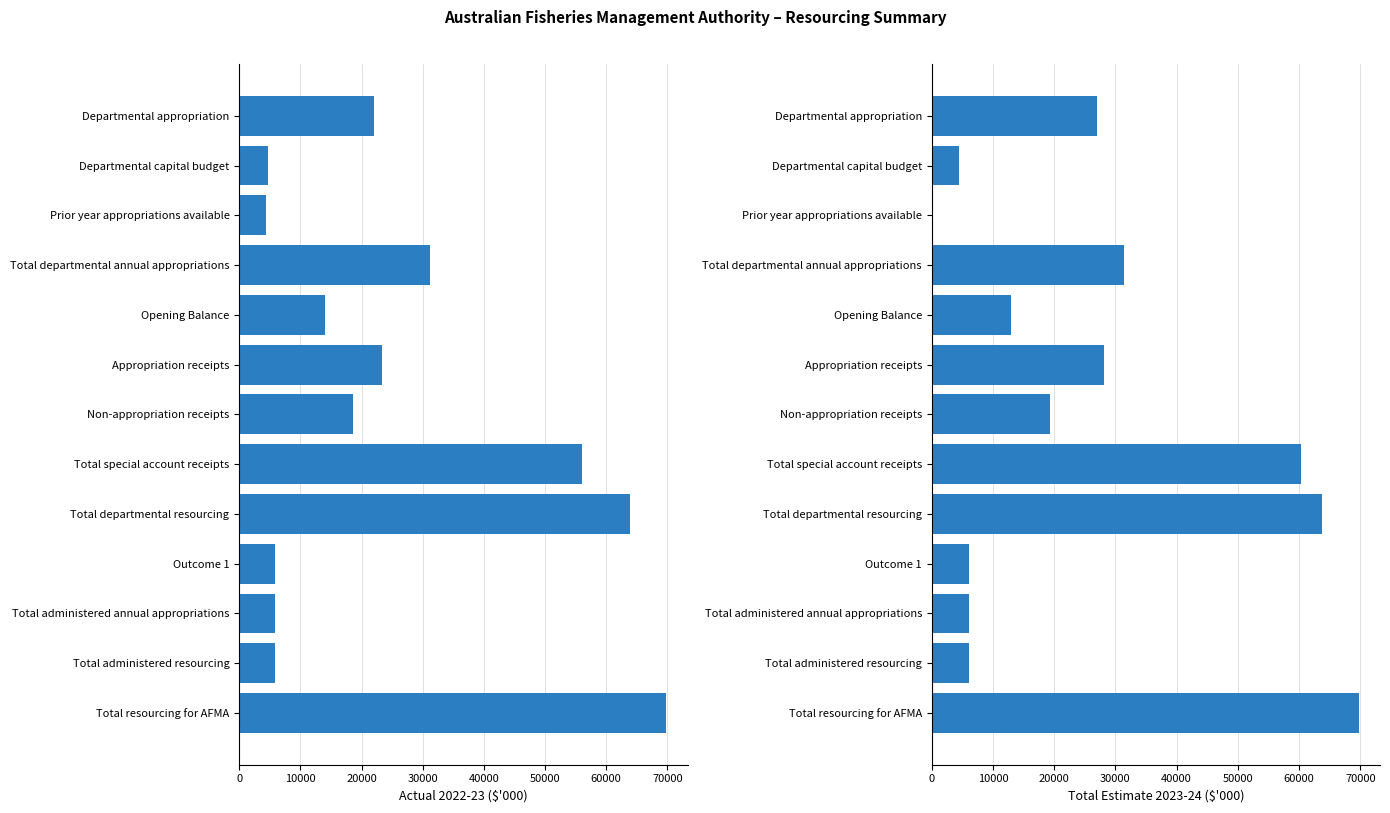

Reading left to right, extract all data points from this chart.

Actual available appropriation 2022-23 $'000: 22066	4722	4442	31230	14054	23304	18680	56038	63964	5839	5839	5839	69803
Total estimate at Additional Estimates 2023-24 $'000: 26910	4529	0	31439	13010	28097	19242	60349	63691	6031	6031	6031	69722